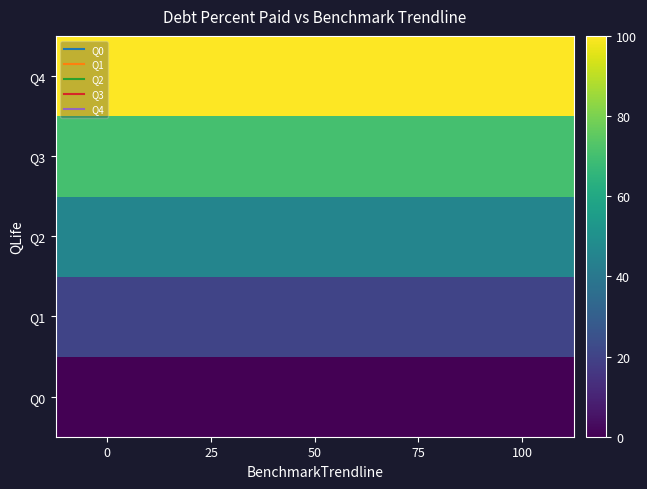

Which series has the largest total across all categories?

Q4